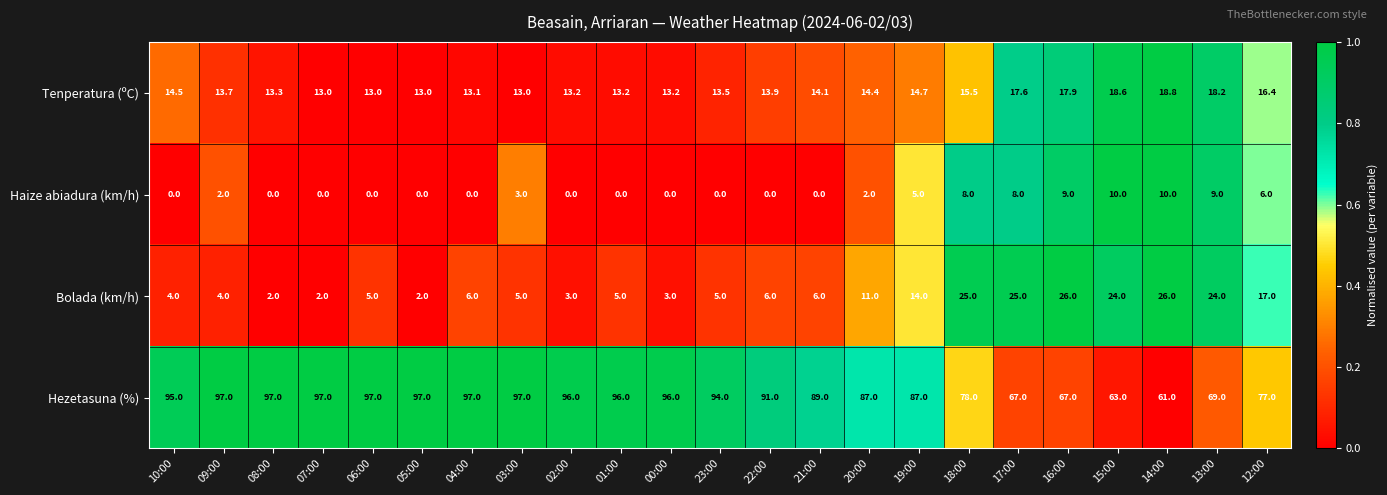

The Bolada (km/h) series shows 14.0 at 19:00. True or false?

True